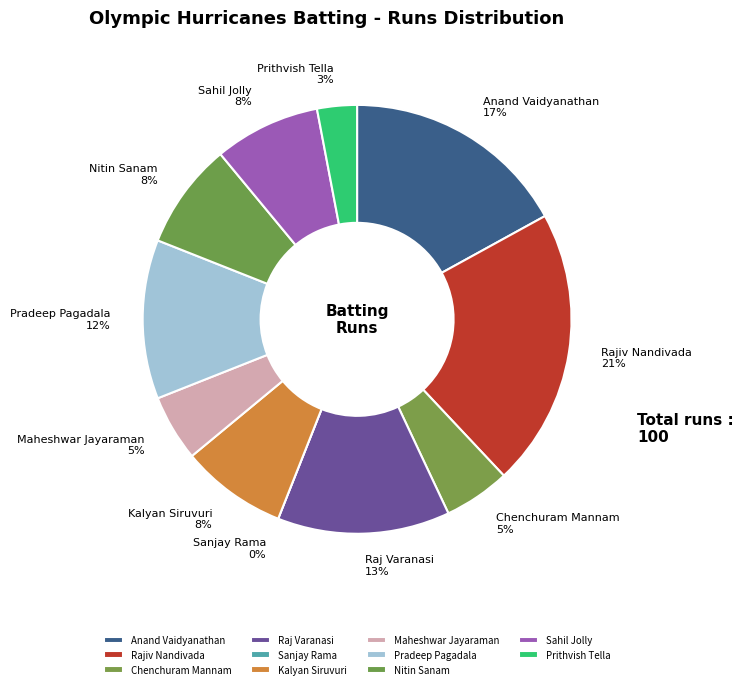

What portion of the pie excludes Raj Varanasi?

87.0%